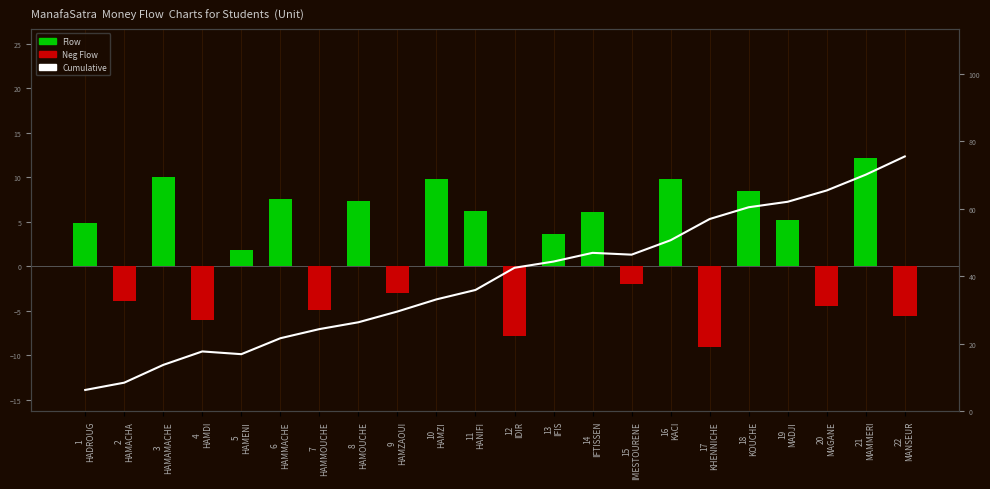

What are all the series names shown in the legend?

Flow, Cumulative